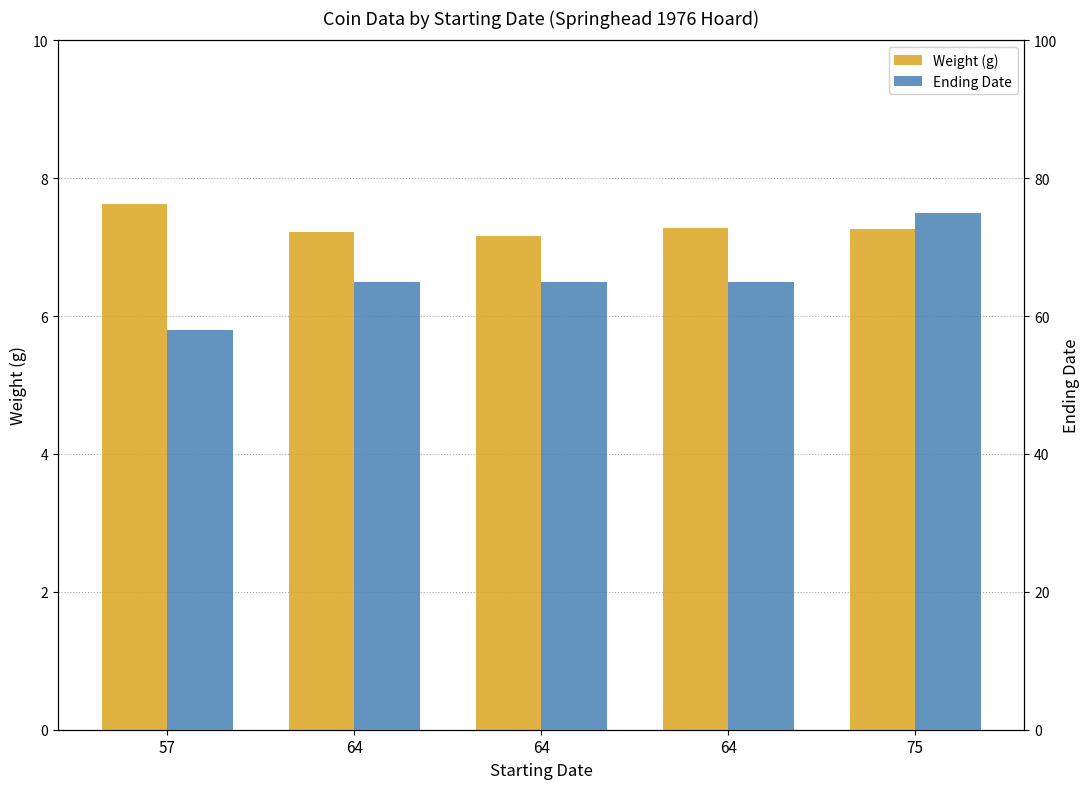

At which label is Ending Date closest to 66?

64